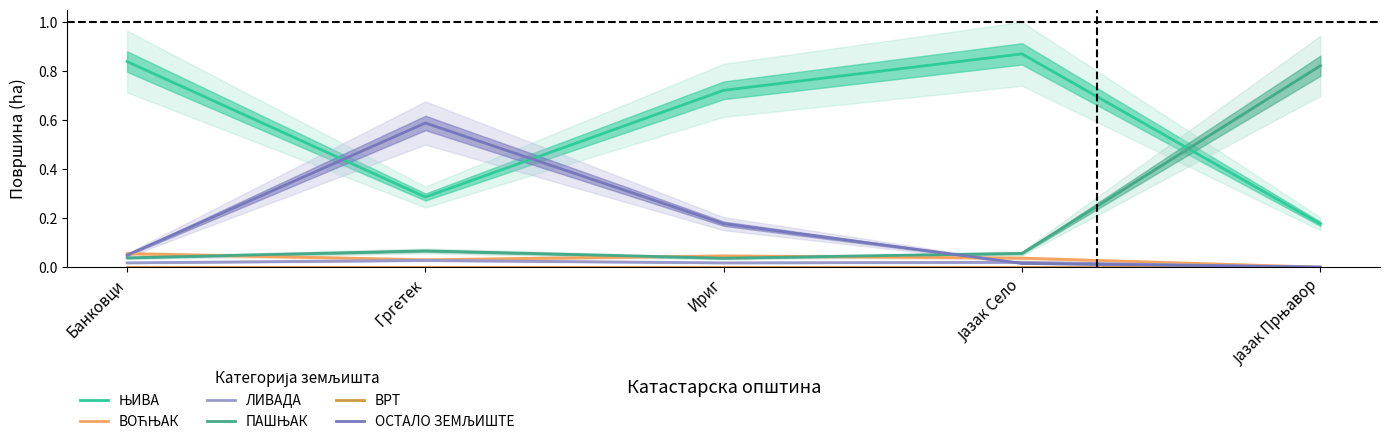

Reading left to right, extract all data points from this chart.

ЊИВА: 0.8	0.3	0.7	0.9	0.2
ВОЋЊАК: 0.1	0.0	0.0	0.0	0.0
ЛИВАДА: 0.0	0.0	0.0	0.0	0.0
ПАШЊАК: 0.0	0.1	0.0	0.1	0.8
ВРТ: 0.0	0.0	0.0	0.0	0.0
ОСТАЛО ЗЕМЉИШТЕ: 0.0	0.6	0.2	0.0	0.0